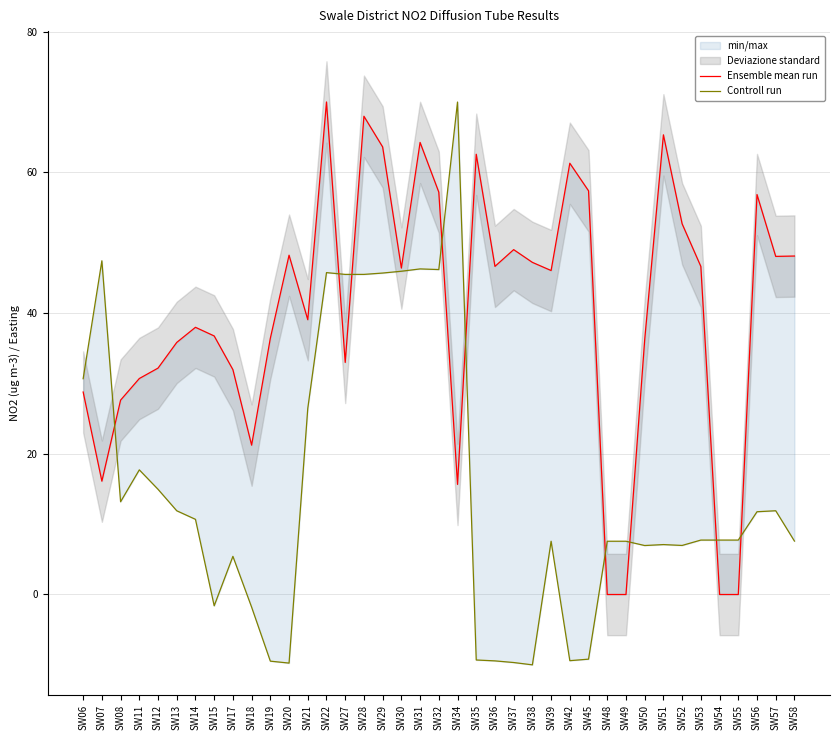

Between SW14 and SW35, which series saw the biggest shift?

Ensemble mean run